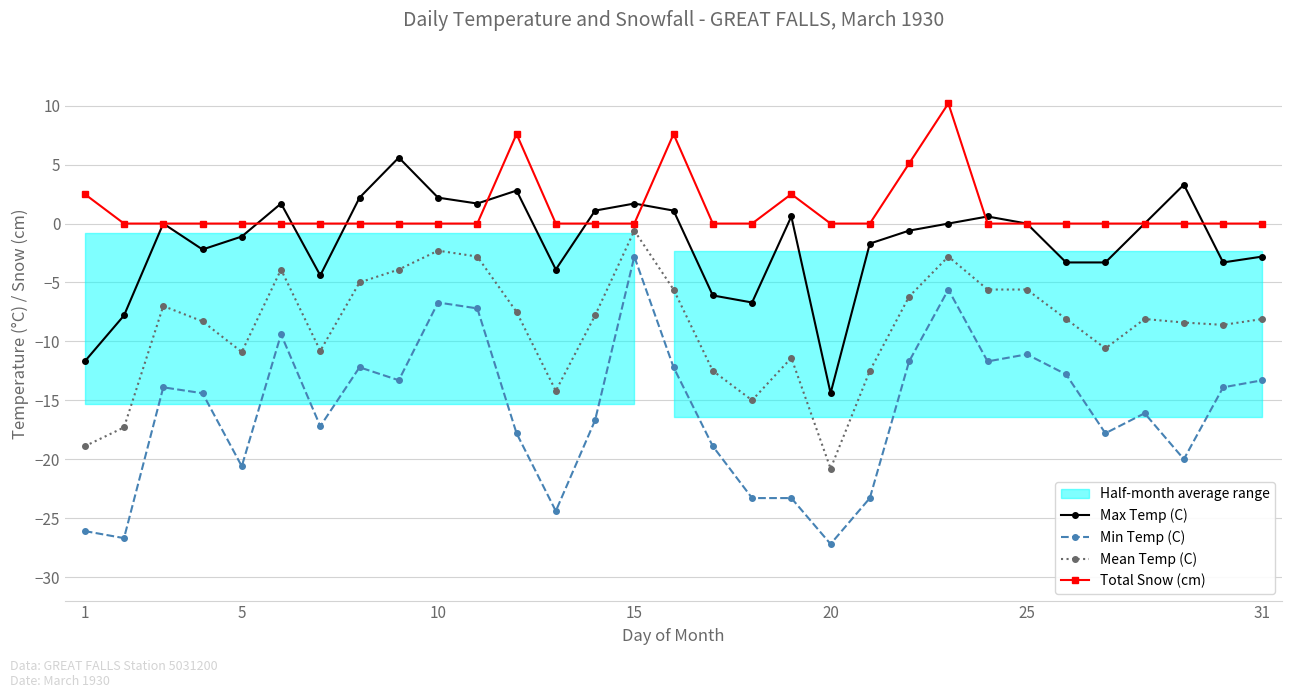

Is the value of Mean Temp (C) at 31 greater than the value of Total Snow (cm) at 1?

No